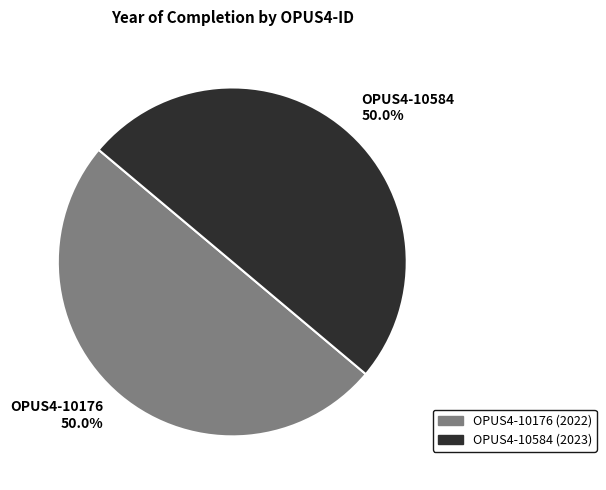

What percentage is NOT represented by OPUS4-10584?

50.0%